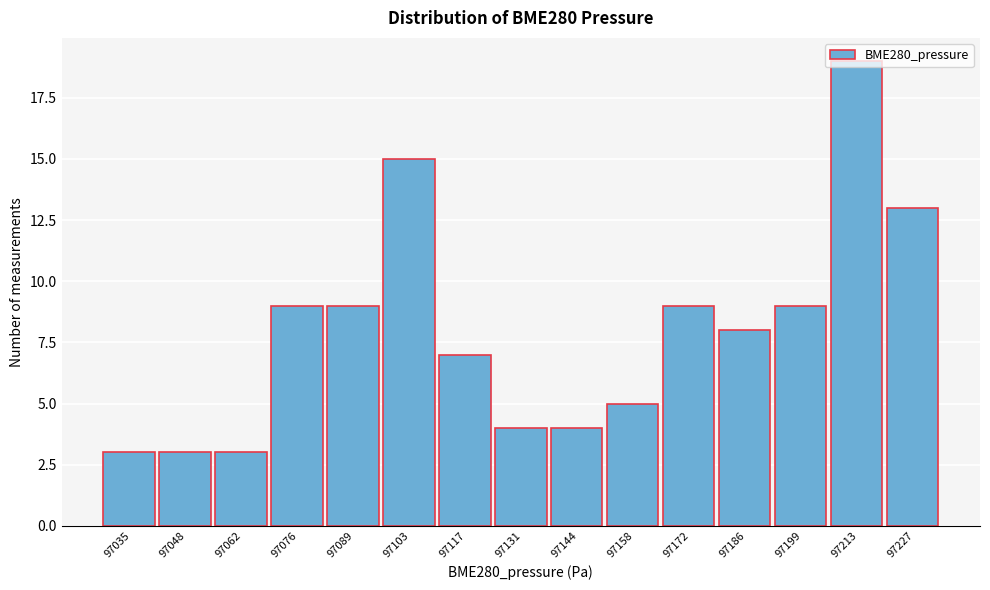

What is the approximate value at 97062?

3